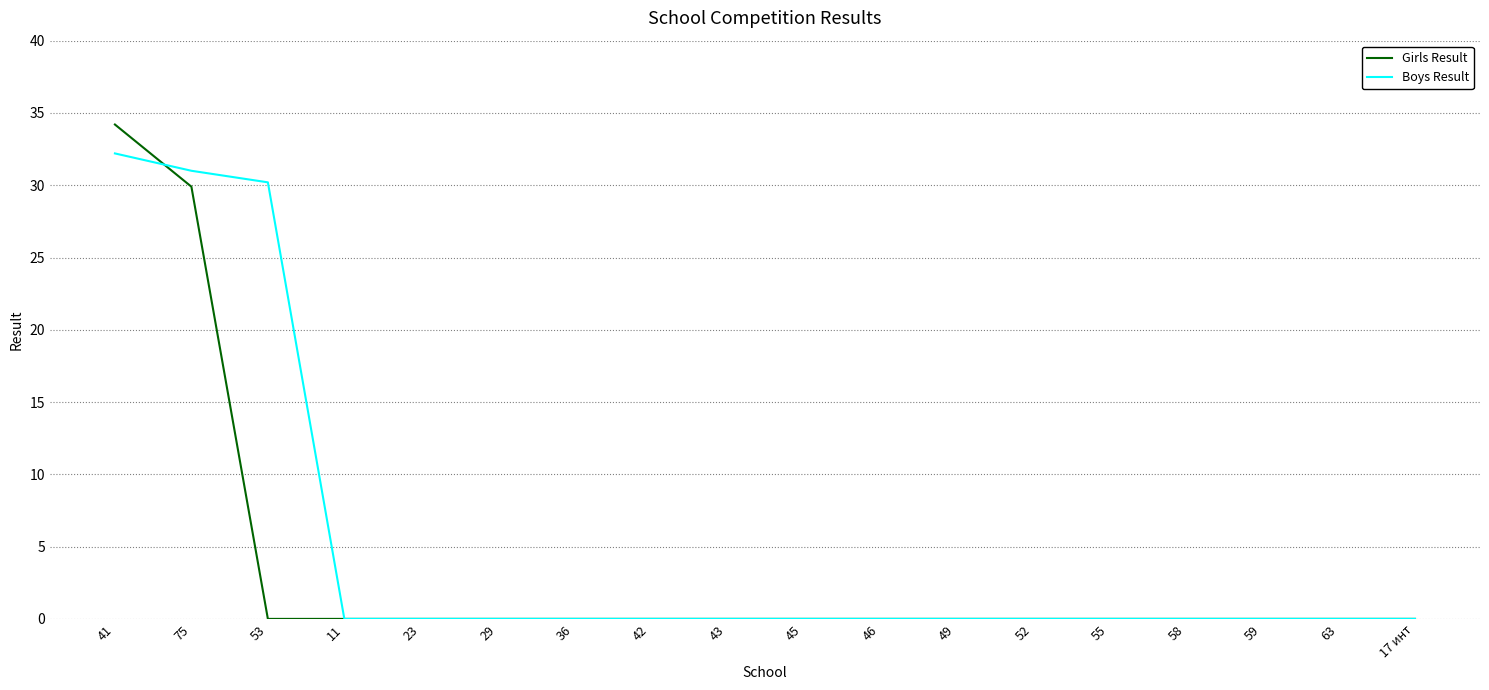

Is this an area chart (filled region under the line)?

No